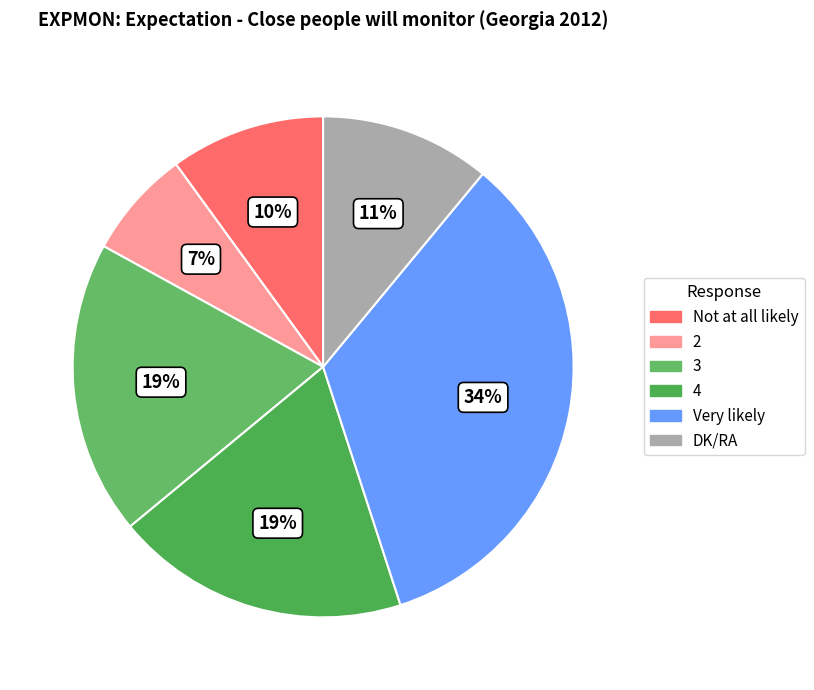

To the nearest percent, what is the difference between the 3 and Not at all likely slice percentages?

9%